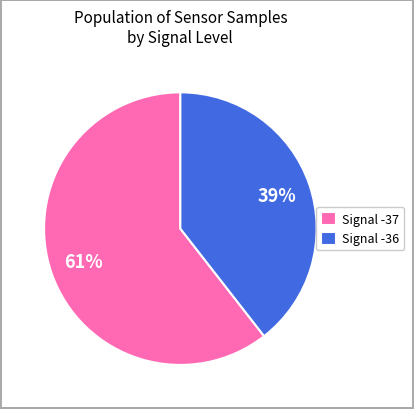

How many slices are in this pie chart?

2